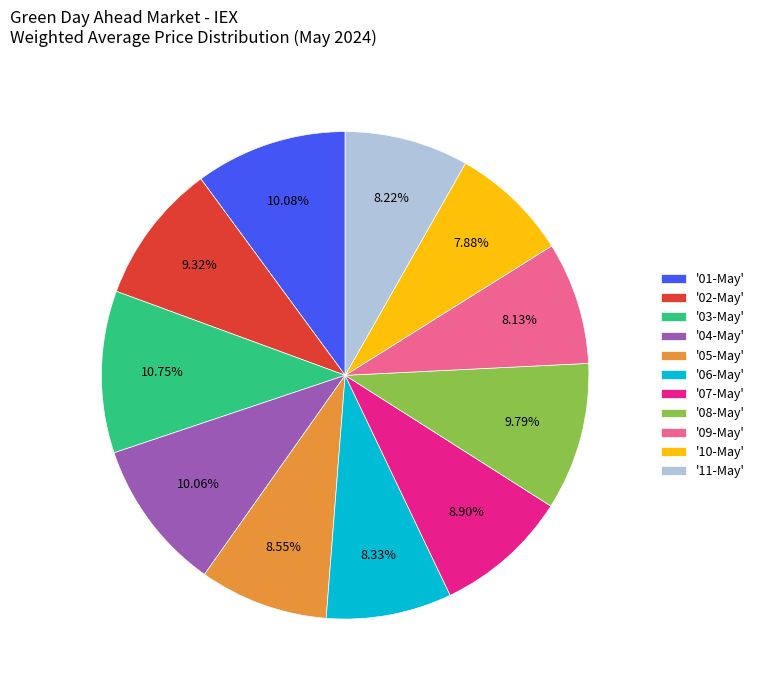

Between '04-May' and '05-May', which is larger?

'04-May'